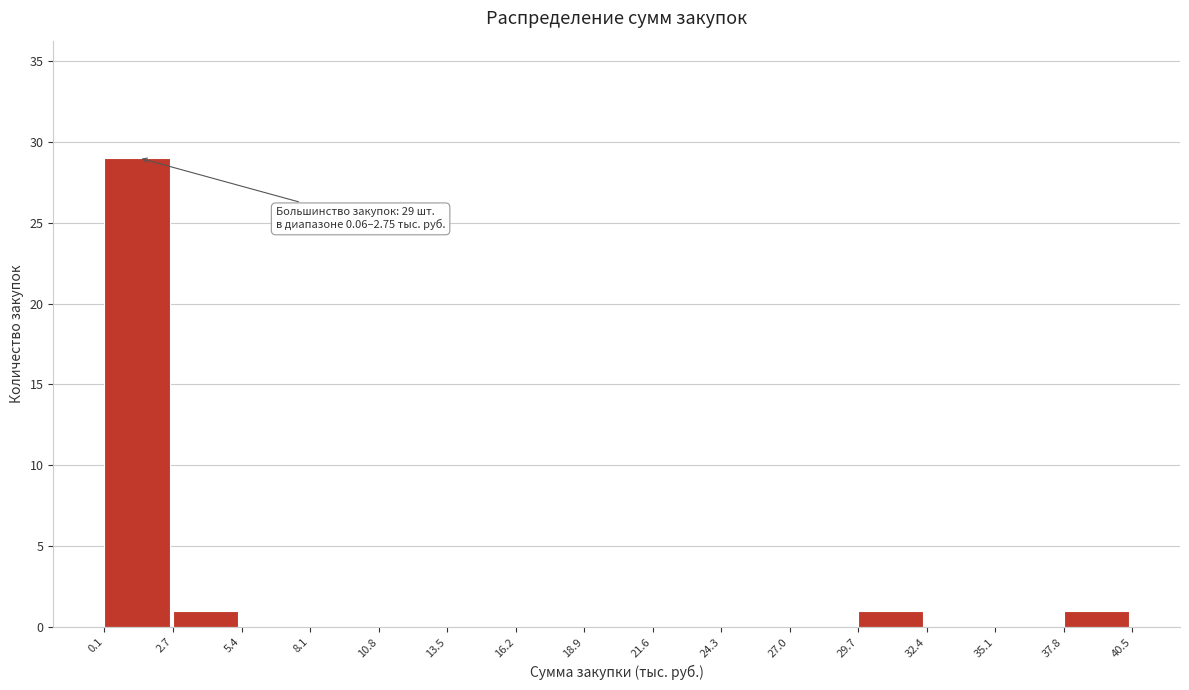

Which range on the x-axis has the tallest bar?

0.1 to 2.7